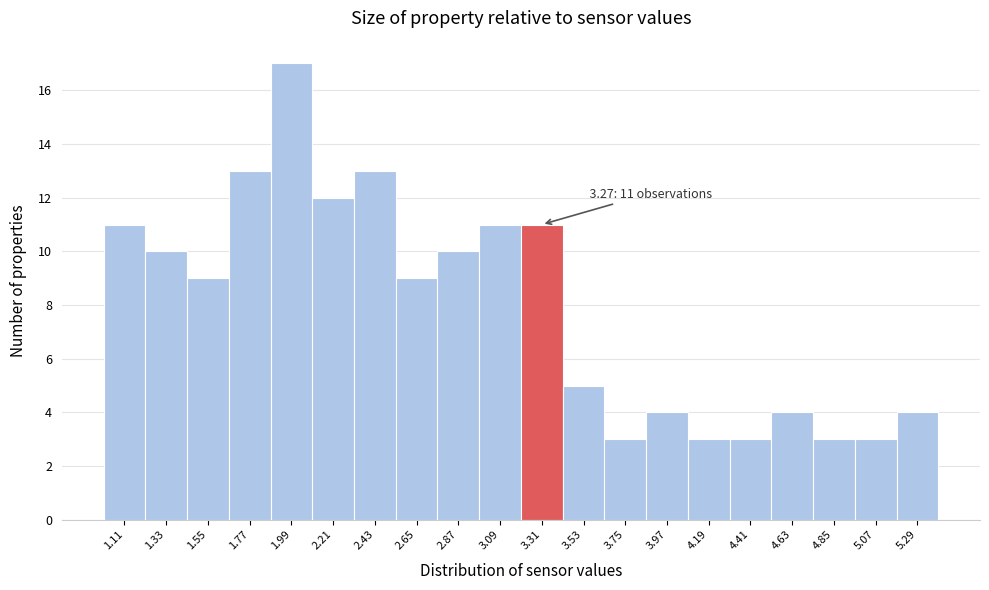

Over which range of the x-axis is the bar tallest?

1.88 to 2.10